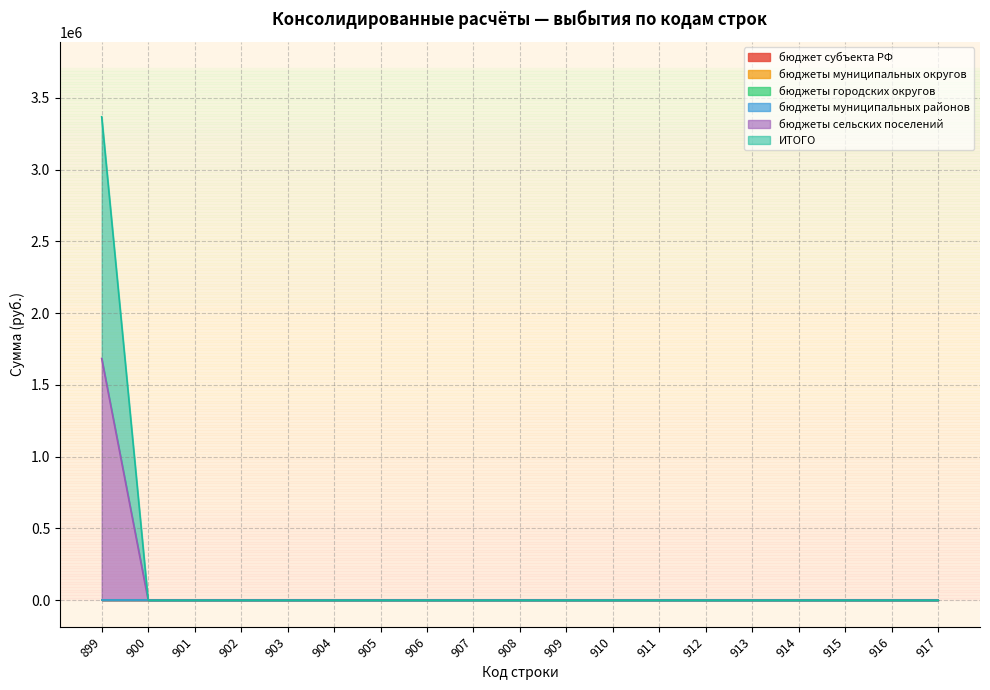

Reading left to right, what are all the values shown in this chart?

бюджет субъекта РФ: 899=0.0	900=0.0	901=0.0	902=0.0	903=0.0	904=0.0	905=0.0	906=0.0	907=0.0	908=0.0	909=0.0	910=0.0	911=0.0	912=0.0	913=0.0	914=0.0	915=0.0	916=0.0	917=0.0
бюджеты муниципальных округов: 899=0.0	900=0.0	901=0.0	902=0.0	903=0.0	904=0.0	905=0.0	906=0.0	907=0.0	908=0.0	909=0.0	910=0.0	911=0.0	912=0.0	913=0.0	914=0.0	915=0.0	916=0.0	917=0.0
бюджеты городских округов: 899=0.0	900=0.0	901=0.0	902=0.0	903=0.0	904=0.0	905=0.0	906=0.0	907=0.0	908=0.0	909=0.0	910=0.0	911=0.0	912=0.0	913=0.0	914=0.0	915=0.0	916=0.0	917=0.0
бюджеты муниципальных районов: 899=0.0	900=0.0	901=0.0	902=0.0	903=0.0	904=0.0	905=0.0	906=0.0	907=0.0	908=0.0	909=0.0	910=0.0	911=0.0	912=0.0	913=0.0	914=0.0	915=0.0	916=0.0	917=0.0
бюджеты сельских поселений: 899=1684093.4	900=0.0	901=0.0	902=0.0	903=0.0	904=0.0	905=0.0	906=0.0	907=0.0	908=0.0	909=0.0	910=0.0	911=0.0	912=0.0	913=0.0	914=0.0	915=0.0	916=0.0	917=0.0
ИТОГО: 899=1684093.4	900=0.0	901=0.0	902=0.0	903=0.0	904=0.0	905=0.0	906=0.0	907=0.0	908=0.0	909=0.0	910=0.0	911=0.0	912=0.0	913=0.0	914=0.0	915=0.0	916=0.0	917=0.0